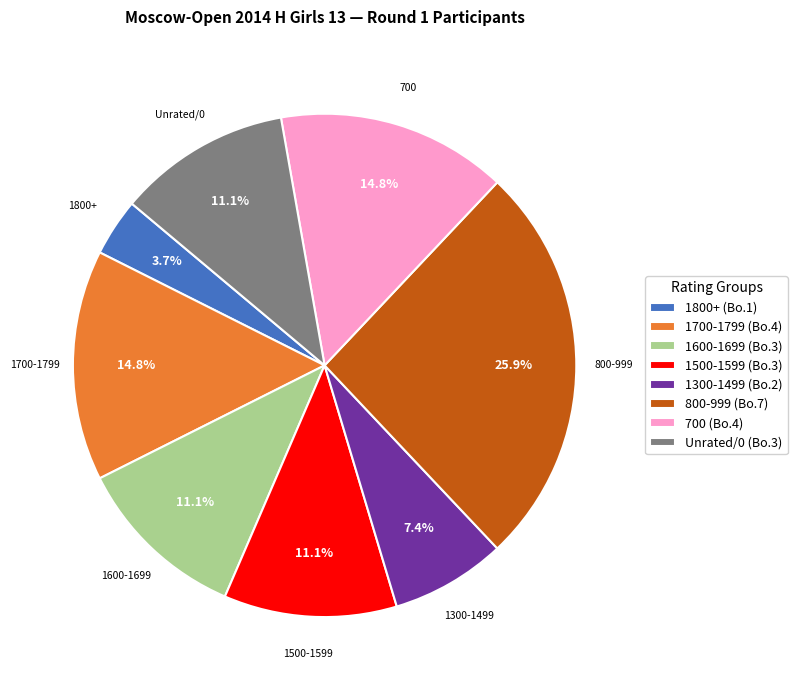

What is the smallest slice in the pie chart?

1800+ (Bo.1)